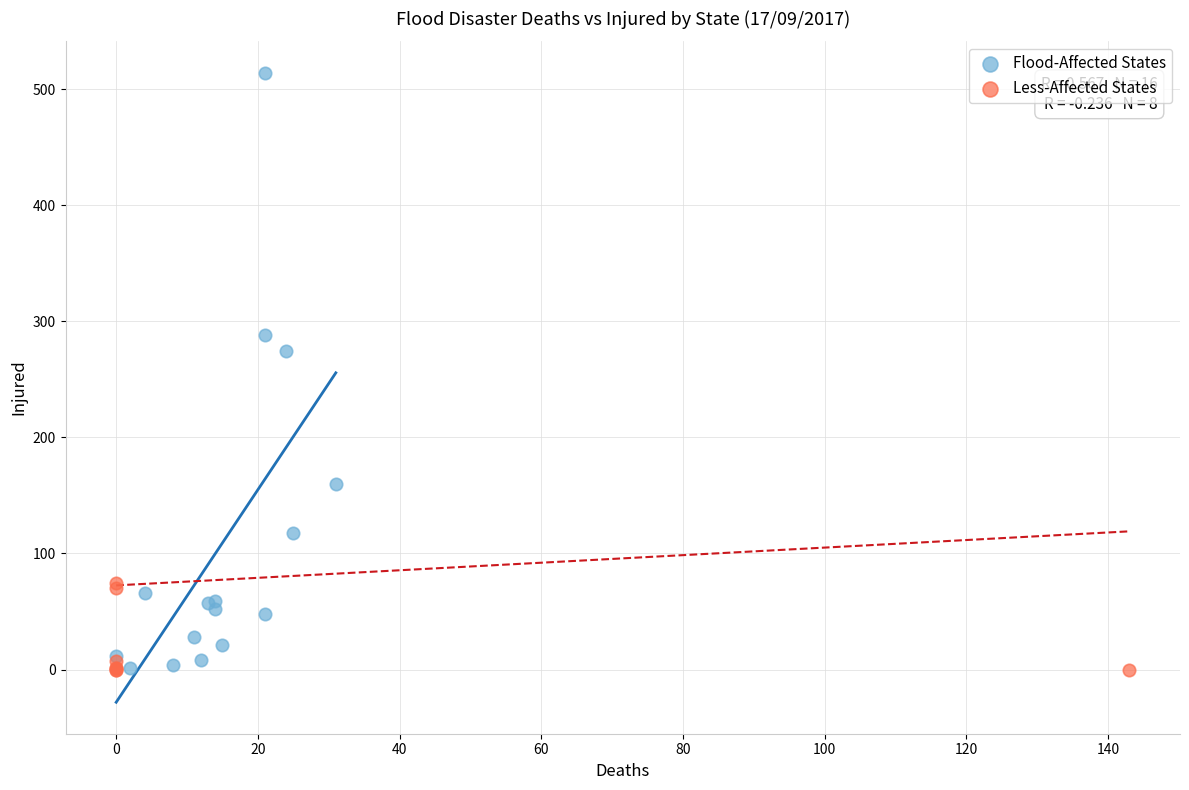

Which series contains the highest Y value?

Flood-Affected States